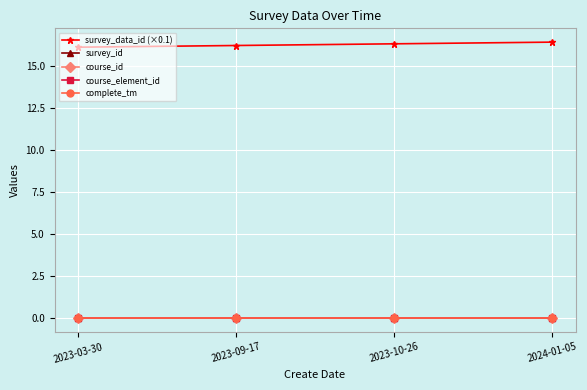

Between 2023-09-17 and 2023-10-26, which is larger?

2023-10-26